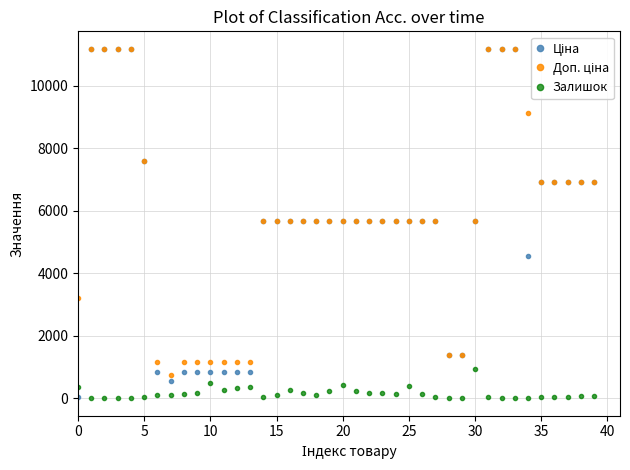

Count the number of categories in the chart.

40